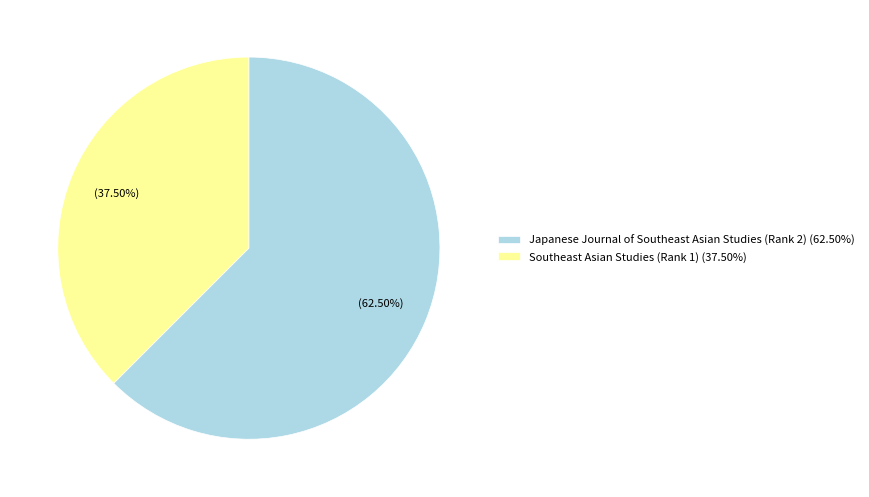

To the nearest percent, what is the combined percentage of Japanese Journal of Southeast Asian Studies (Rank 2) and Southeast Asian Studies (Rank 1)?

100%